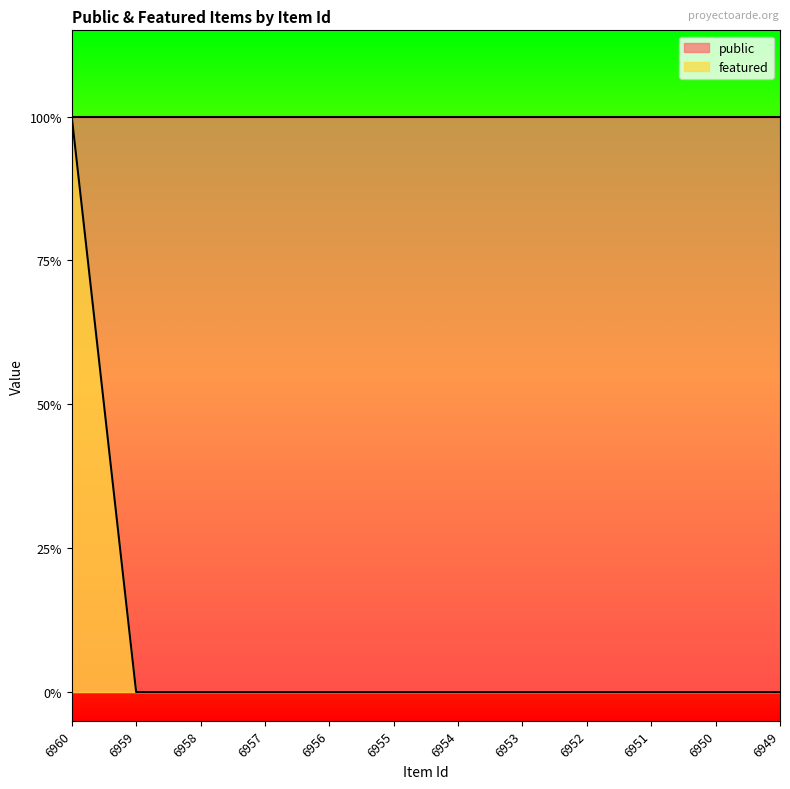

At which category does the chart reach its peak across all series?

6960